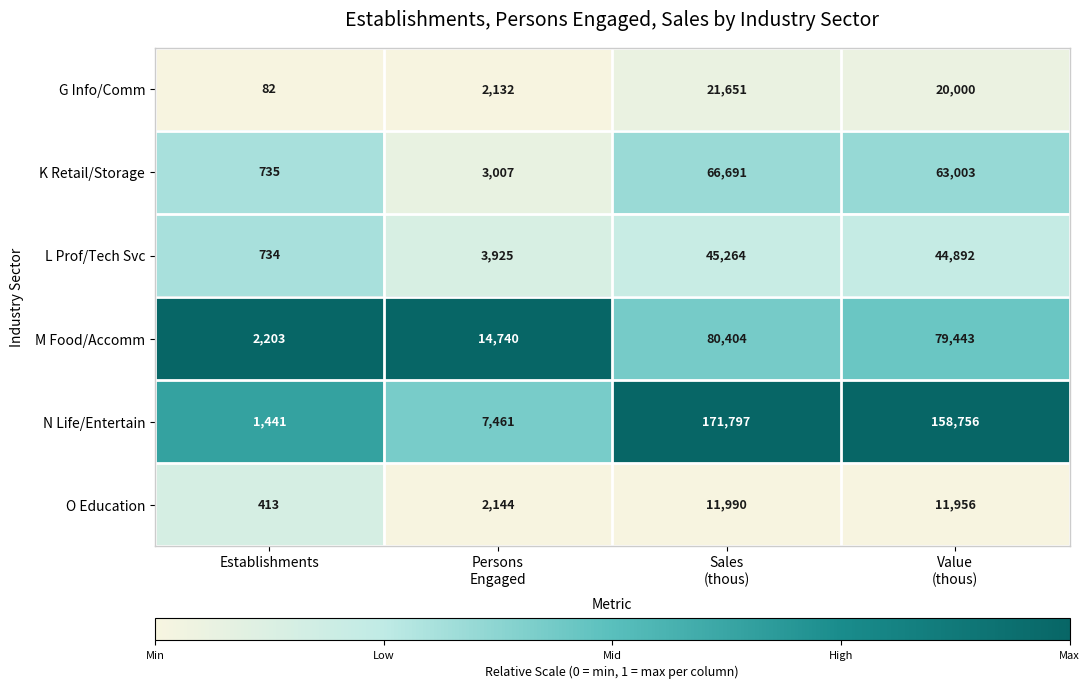

What is the maximum value for K Retail/Storage?

66691